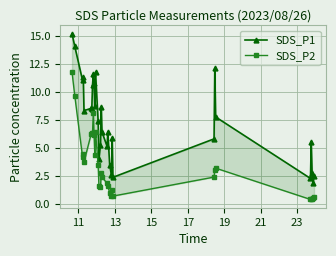

Rank the series by their maximum value, from lowest to highest.

SDS_P2, SDS_P1